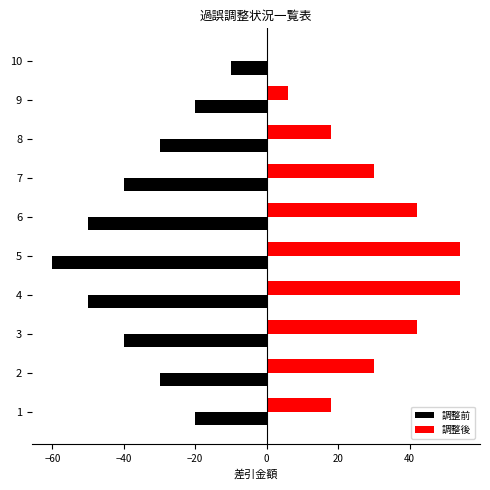

What is the sum of the 調整前 values at 1 and 9?

-40